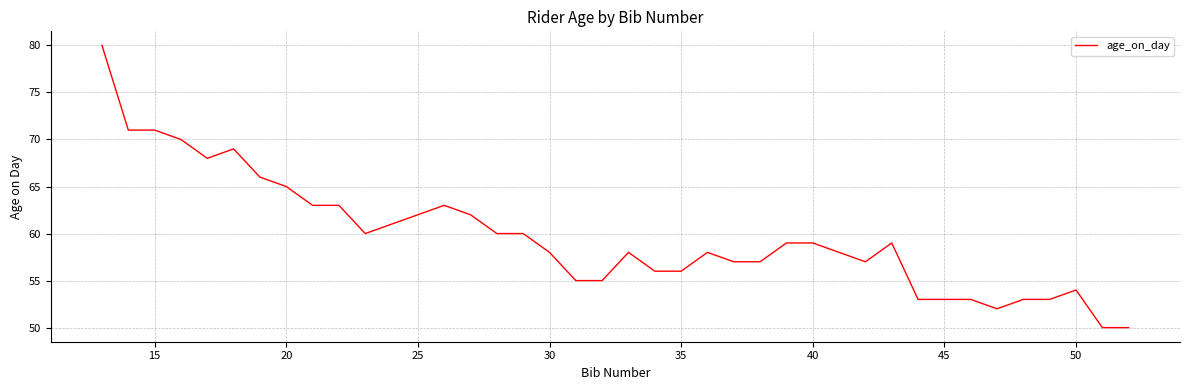

What is the minimum value shown in the chart?

50